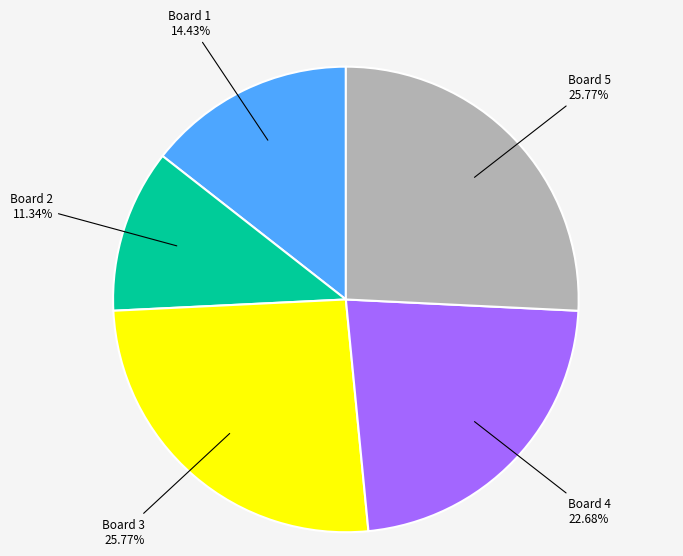

Does any single category account for the majority?

No